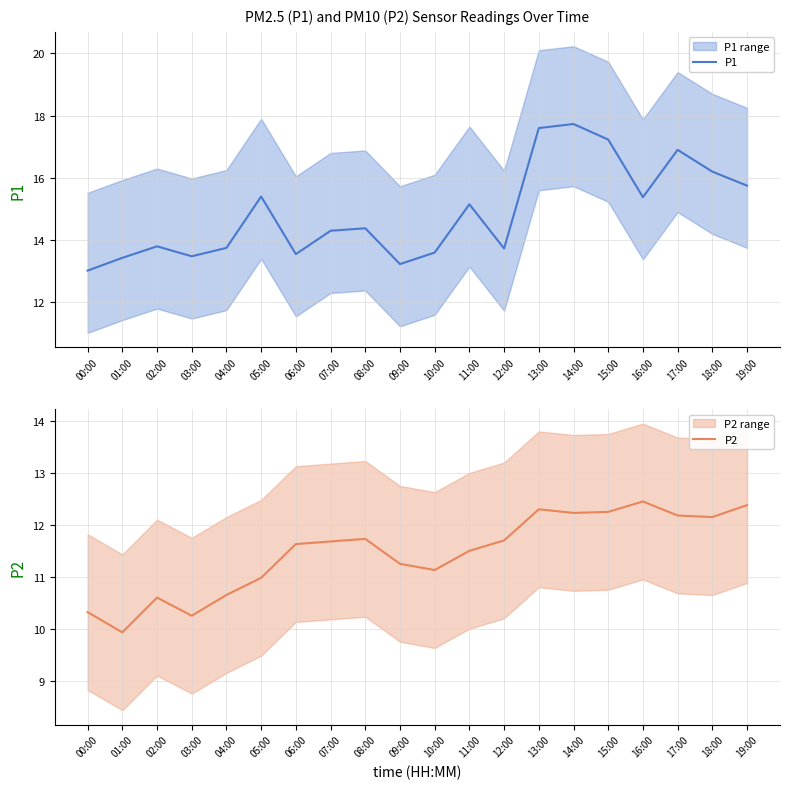

How many lines are shown in the chart?

2